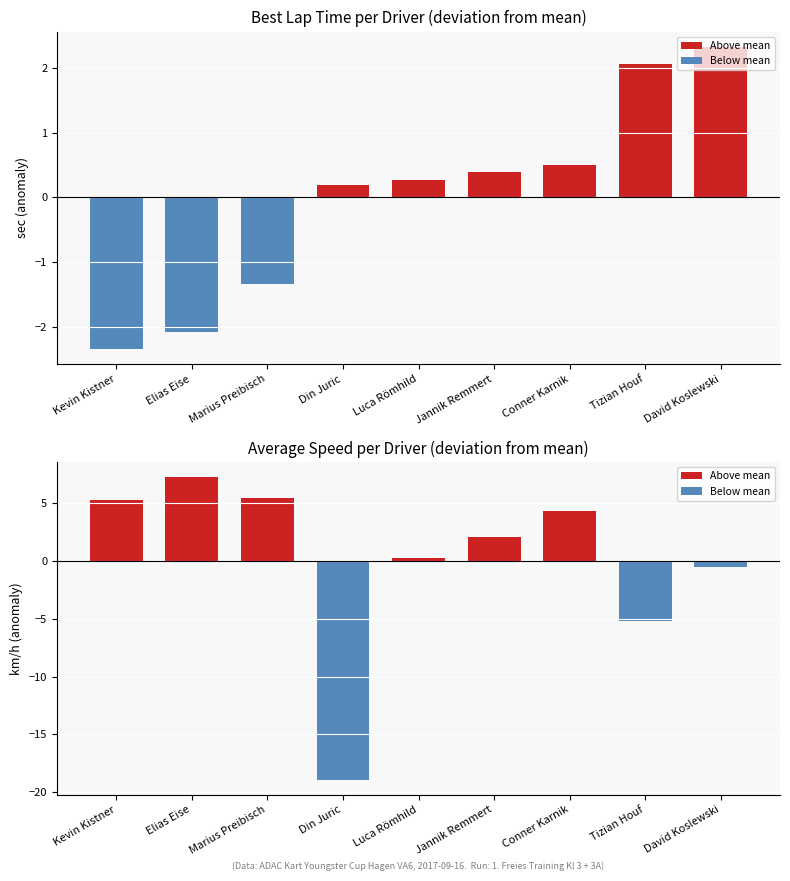

Rank the series by their average value, from highest to lowest.

Average Speed, Best Lap time